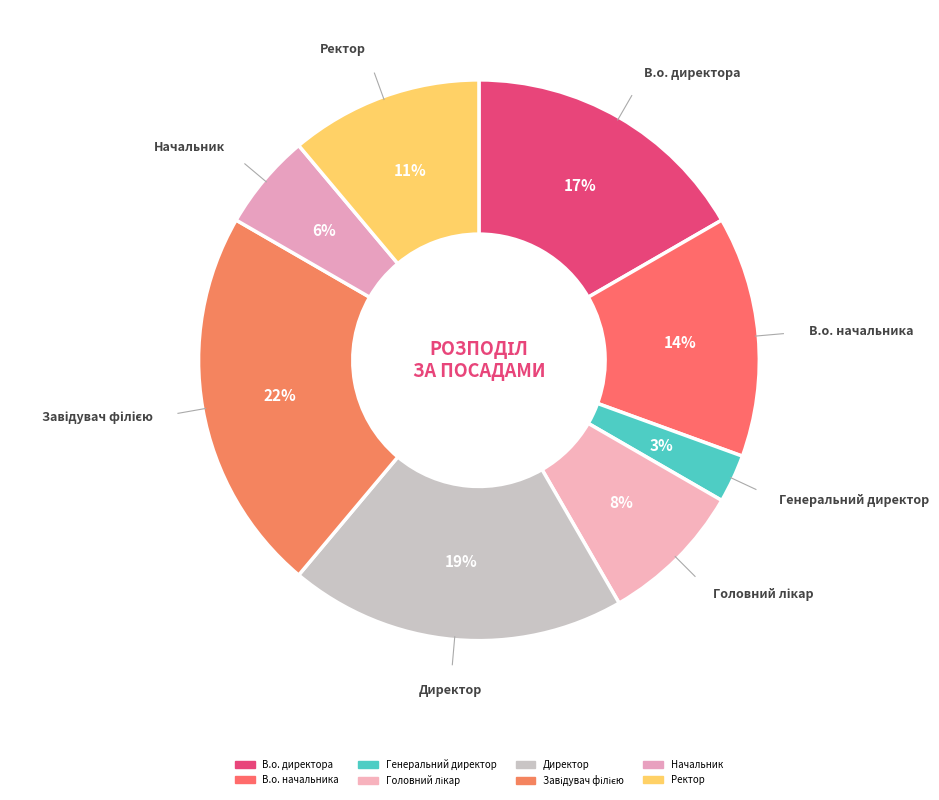

To the nearest percent, what portion does Начальник represent?

6%